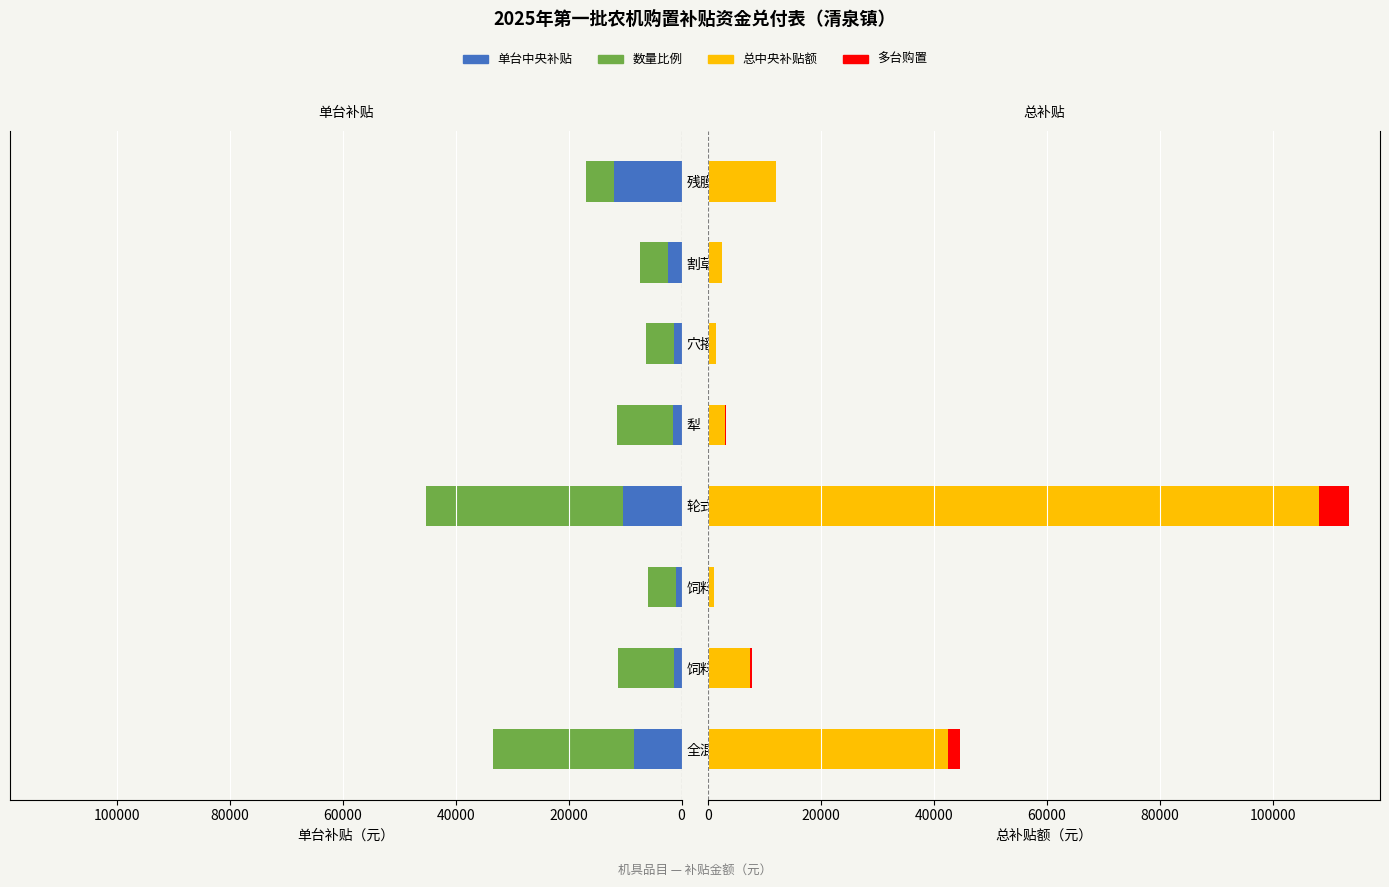

What is the difference between the second highest and second lowest values in the 数量×5000 series?

20000